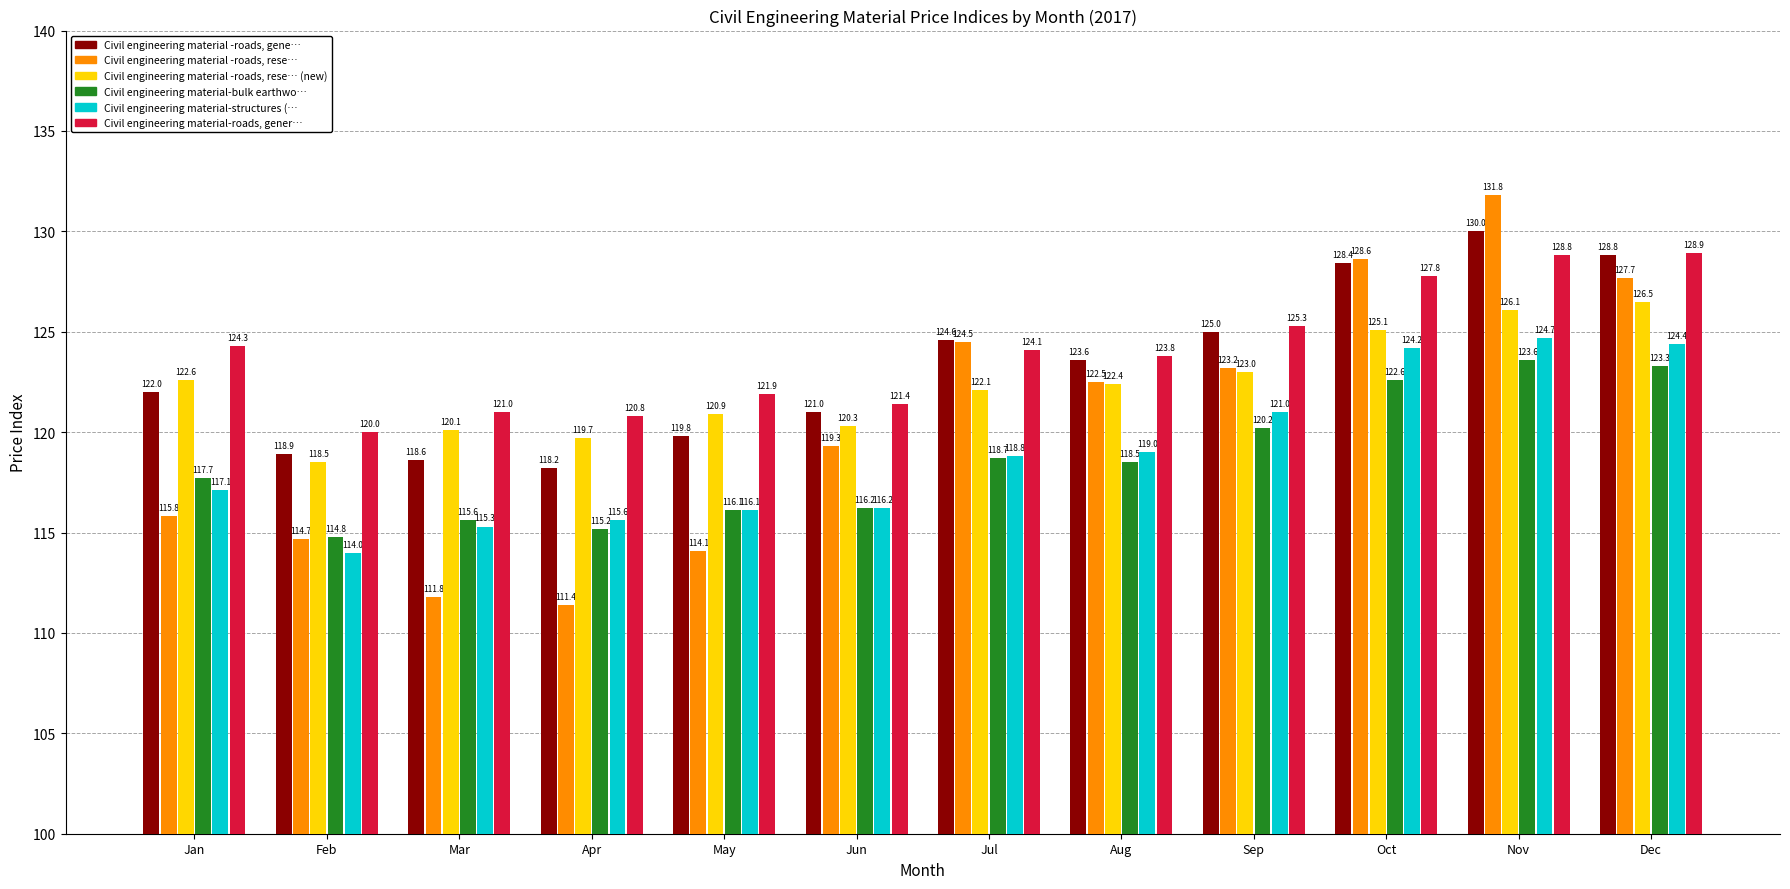

Reading left to right, list all the values displayed in this chart.

Civil engineering material -roads, gene…: Jan=122.0	Feb=118.9	Mar=118.6	Apr=118.2	May=119.8	Jun=121.0	Jul=124.6	Aug=123.6	Sep=125.0	Oct=128.4	Nov=130.0	Dec=128.8
Civil engineering material -roads, rese…: Jan=115.8	Feb=114.7	Mar=111.8	Apr=111.4	May=114.1	Jun=119.3	Jul=124.5	Aug=122.5	Sep=123.2	Oct=128.6	Nov=131.8	Dec=127.7
Civil engineering material -roads, rese… (new): Jan=122.6	Feb=118.5	Mar=120.1	Apr=119.7	May=120.9	Jun=120.3	Jul=122.1	Aug=122.4	Sep=123.0	Oct=125.1	Nov=126.1	Dec=126.5
Civil engineering material-bulk earthwo…: Jan=117.7	Feb=114.8	Mar=115.6	Apr=115.2	May=116.1	Jun=116.2	Jul=118.7	Aug=118.5	Sep=120.2	Oct=122.6	Nov=123.6	Dec=123.3
Civil engineering material-structures (…: Jan=117.1	Feb=114.0	Mar=115.3	Apr=115.6	May=116.1	Jun=116.2	Jul=118.8	Aug=119.0	Sep=121.0	Oct=124.2	Nov=124.7	Dec=124.4
Civil engineering material-roads, gener…: Jan=124.3	Feb=120.0	Mar=121.0	Apr=120.8	May=121.9	Jun=121.4	Jul=124.1	Aug=123.8	Sep=125.3	Oct=127.8	Nov=128.8	Dec=128.9